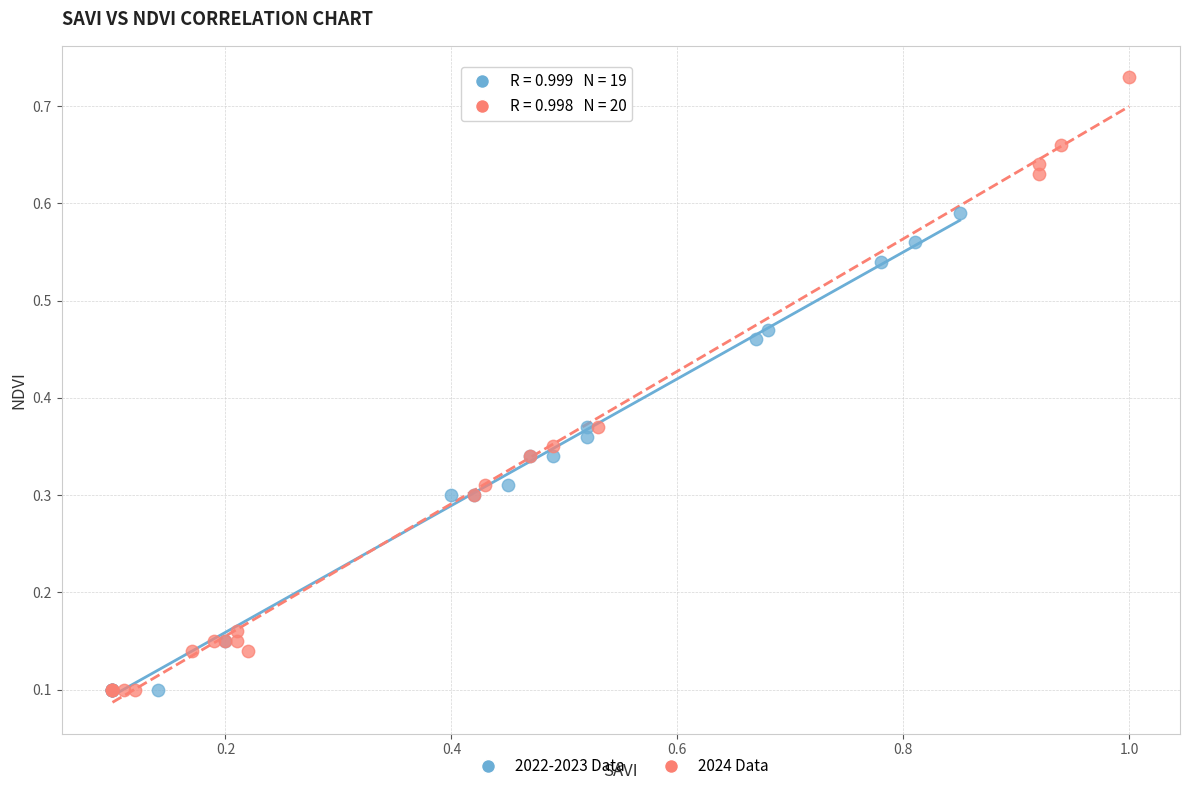

What are all the series names shown in the legend?

2022-2023 Data, 2024 Data